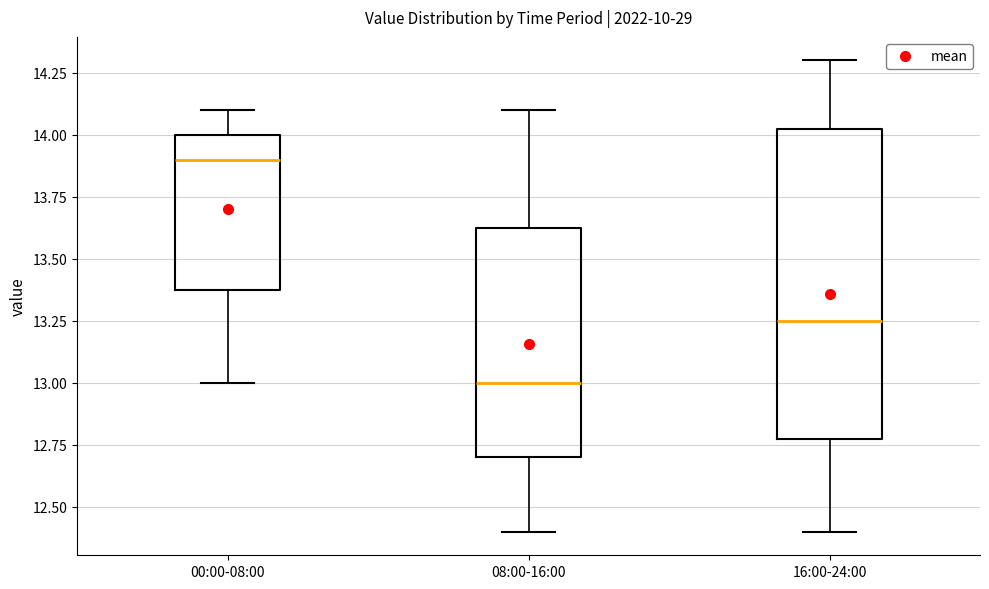

Where does the median line of the box for 08:00-16:00 sit on the y-axis? The values are not printed on the chart, so give them approximately, as read against the axis.

13.00